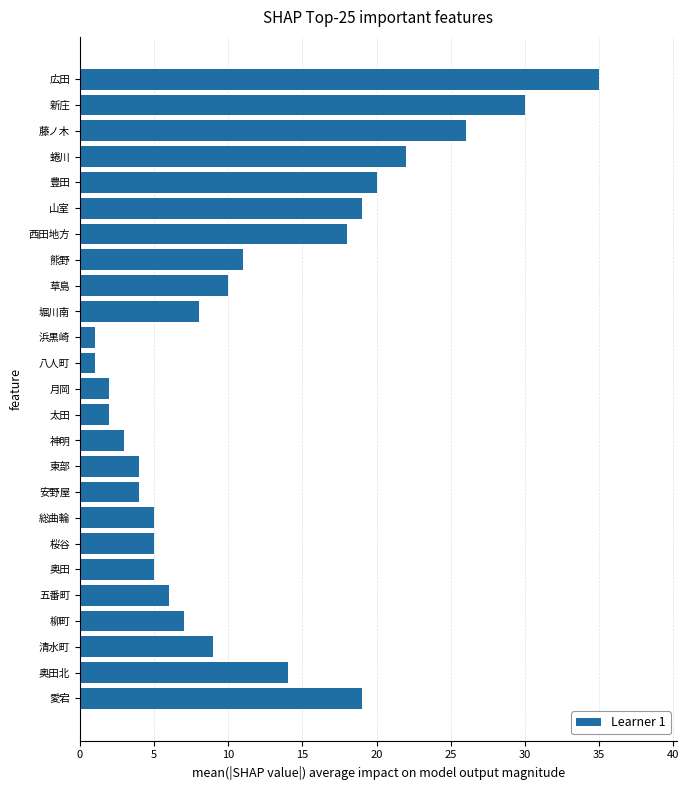

What is the difference between the maximum and second lowest values?

34